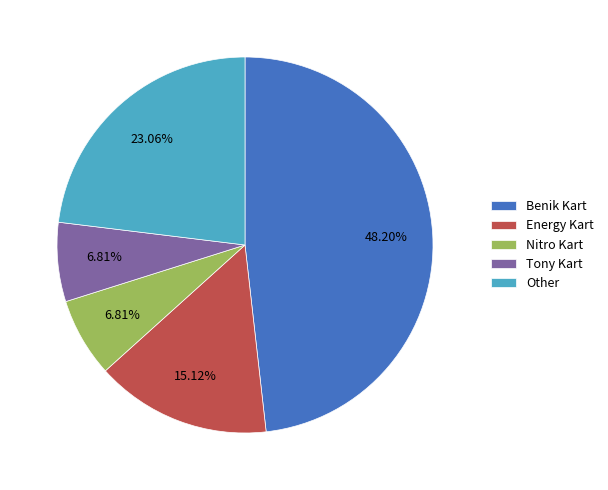

Approximately how many times larger is the value at Other compared to Nitro Kart?

3.4